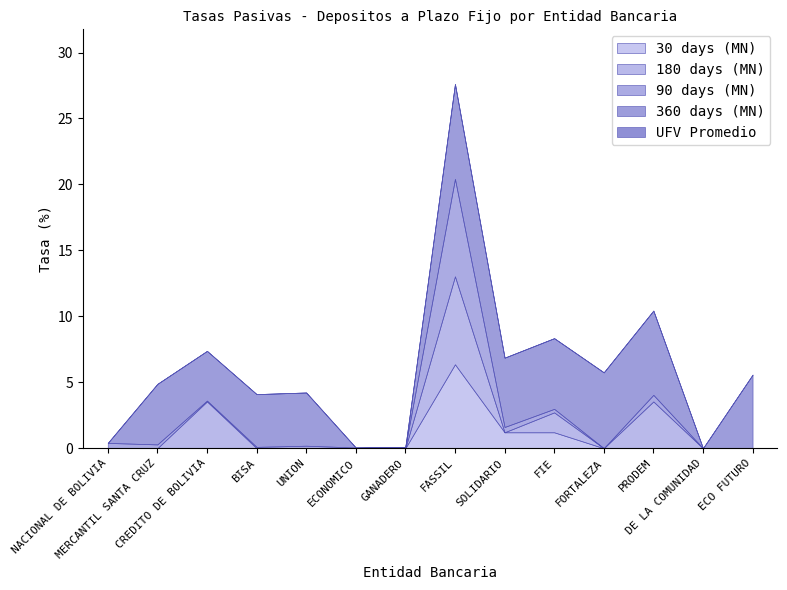

Count the number of categories in the chart.

14